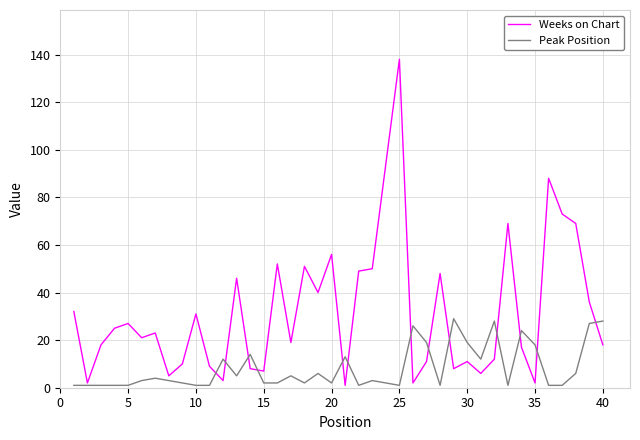

What is the maximum value shown in the chart?

138